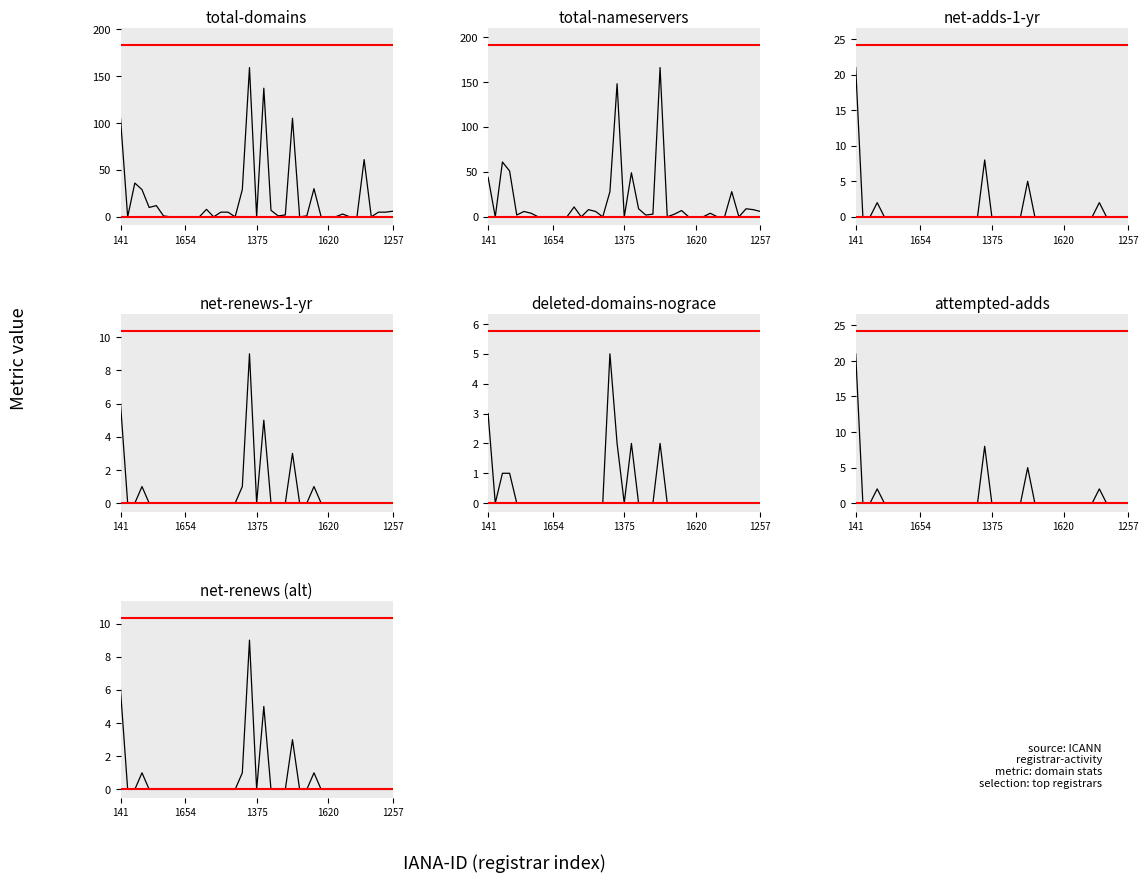

Which series changed the most between 1620 and 34?

total-domains